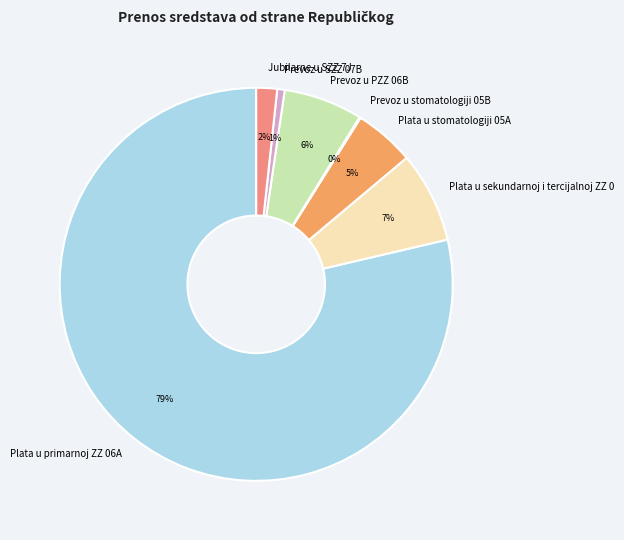

To the nearest percent, what is the difference between the largest and smallest slice percentages?

79%